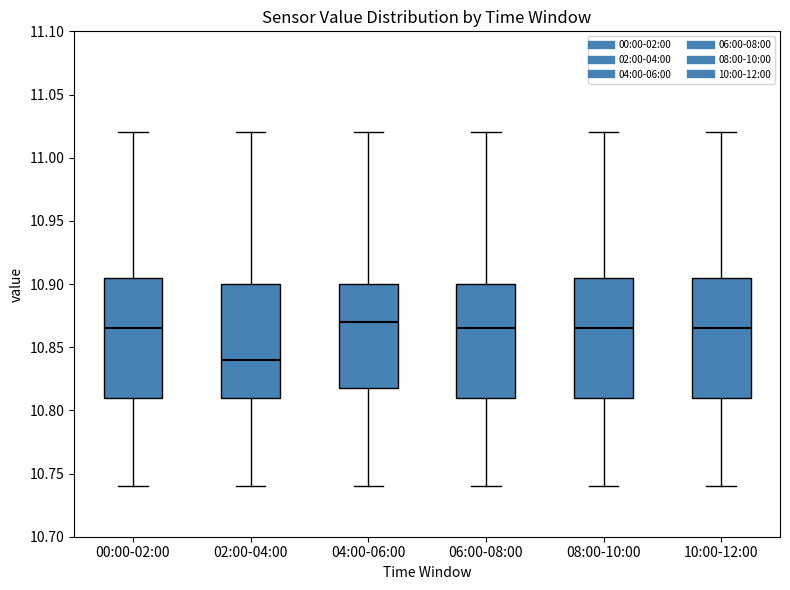

Reading left to right, read every box against the y-axis: the position of its median line, the range the box covers, and the ends of its whiskers. The values are not printed on the chart, so give them approximately, as read against the axis.

00:00-02:00: median 10.865, box 10.810 to 10.905, whiskers 10.740 to 11.020
02:00-04:00: median 10.840, box 10.810 to 10.900, whiskers 10.740 to 11.020
04:00-06:00: median 10.870, box 10.820 to 10.900, whiskers 10.740 to 11.020
06:00-08:00: median 10.865, box 10.810 to 10.900, whiskers 10.740 to 11.020
08:00-10:00: median 10.865, box 10.810 to 10.905, whiskers 10.740 to 11.020
10:00-12:00: median 10.865, box 10.810 to 10.905, whiskers 10.740 to 11.020